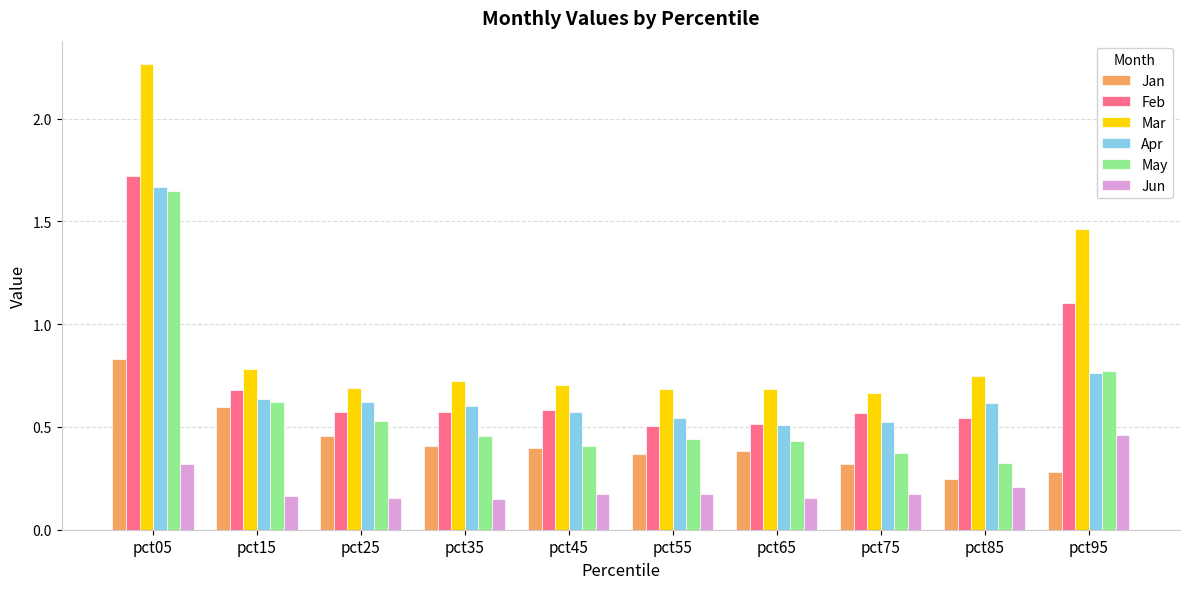

How many Apr values are between 0 and 1?

9